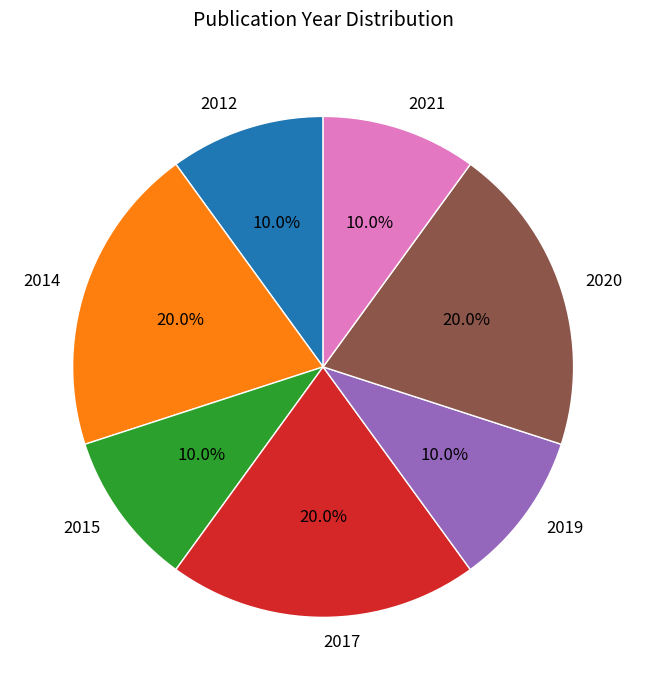

What portion of the pie excludes 2021?

90.0%